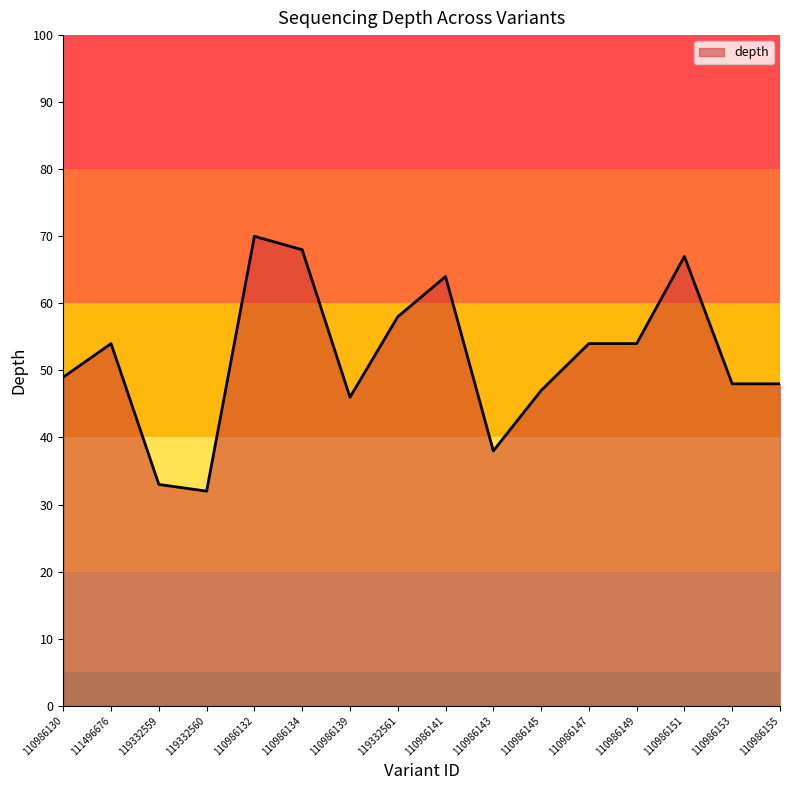

Is it true that the value at 110986132 is 32?

False